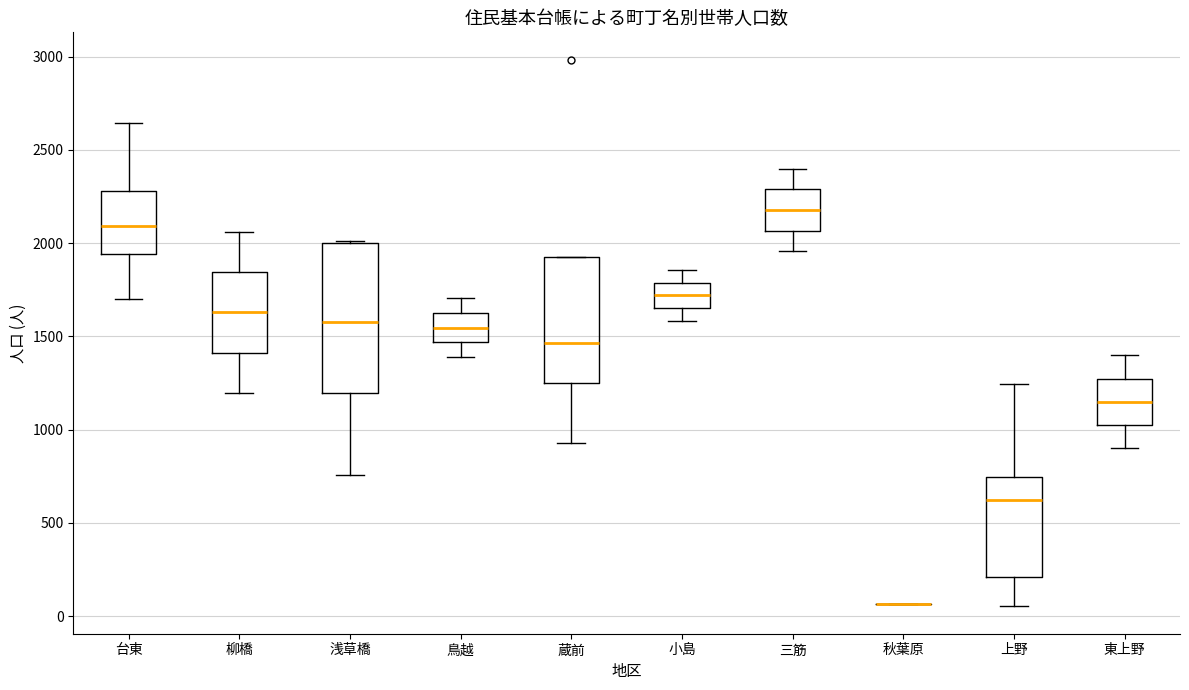

Reading left to right, transcribe this box plot: for each box, give where its median line is, the range the box spans, and where its two whiskers end, as read against the y-axis. The values are not printed on the chart, so give them approximately, as read against the axis.

台東: median 2100, box 1950 to 2300, whiskers 1700 to 2650
柳橋: median 1650, box 1400 to 1850, whiskers 1200 to 2050
浅草橋: median 1600, box 1200 to 2000, whiskers 750 to 2000
鳥越: median 1550, box 1450 to 1650, whiskers 1400 to 1700
蔵前: median 1450, box 1250 to 1950, whiskers 950 to 1950
小島: median 1700, box 1650 to 1800, whiskers 1600 to 1850
三筋: median 2200, box 2050 to 2300, whiskers 1950 to 2400
秋葉原: box collapsed to a line at 50, whiskers 50 to 50
上野: median 650, box 200 to 750, whiskers 50 to 1250
東上野: median 1150, box 1050 to 1250, whiskers 900 to 1400